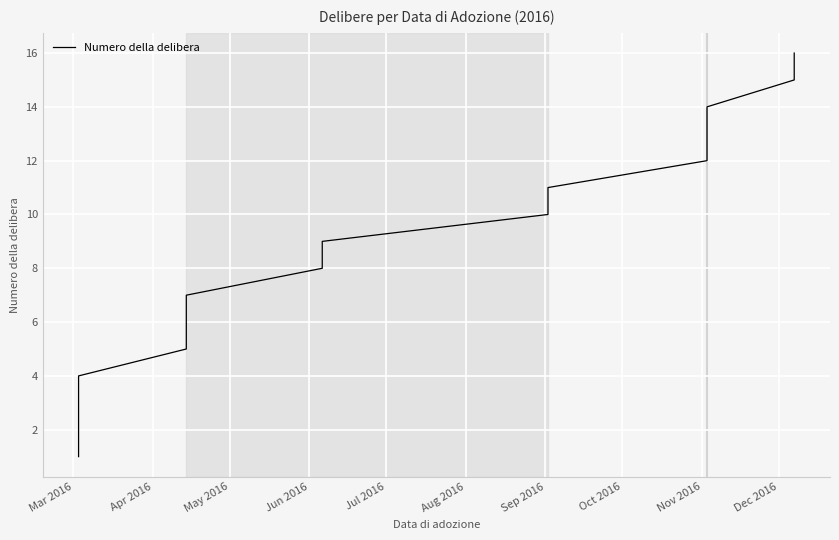

What is the difference between the maximum and minimum values?

15